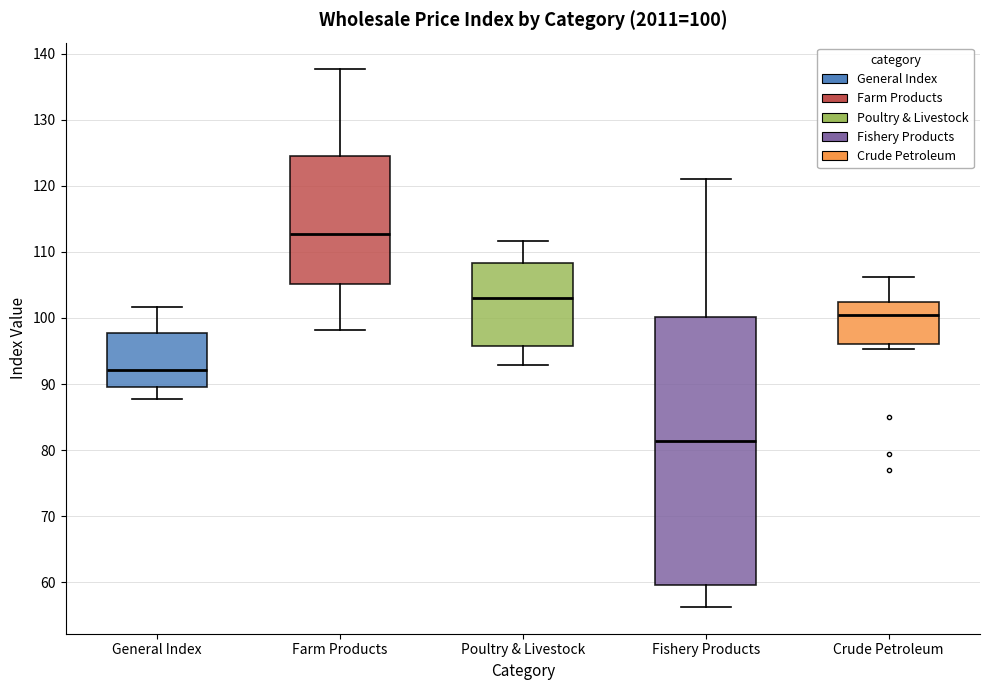

Which box has the lowest median line?

Fishery Products